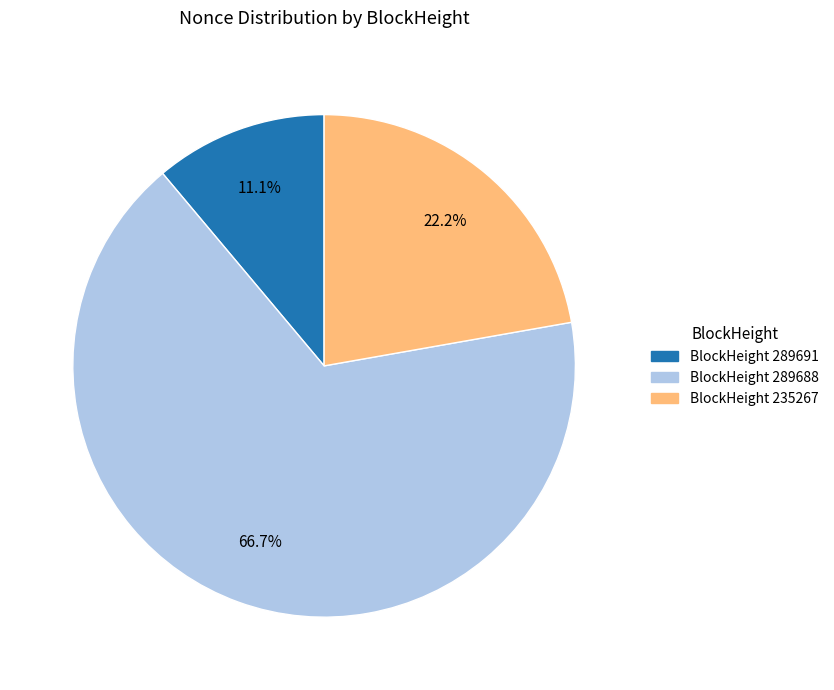

Is there a majority slice in this chart?

Yes